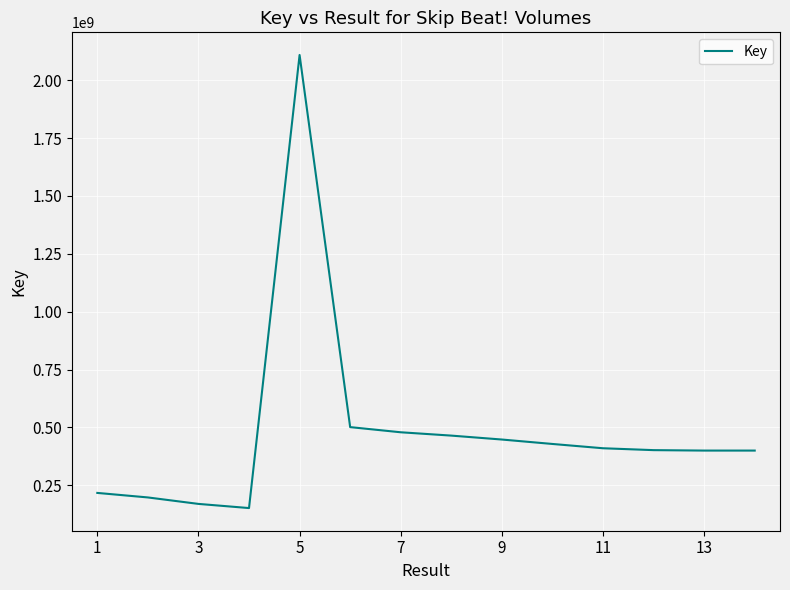

What is the minimum value shown in the chart?

151779756